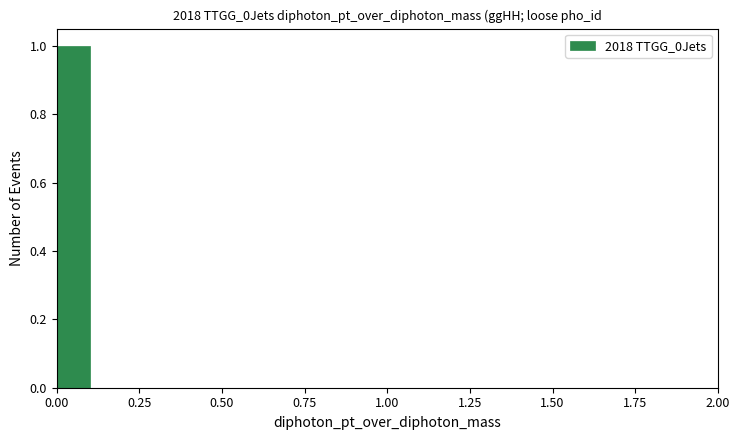

Read against the x-axis, roughly where is the centre of the tallest bar?

0.05